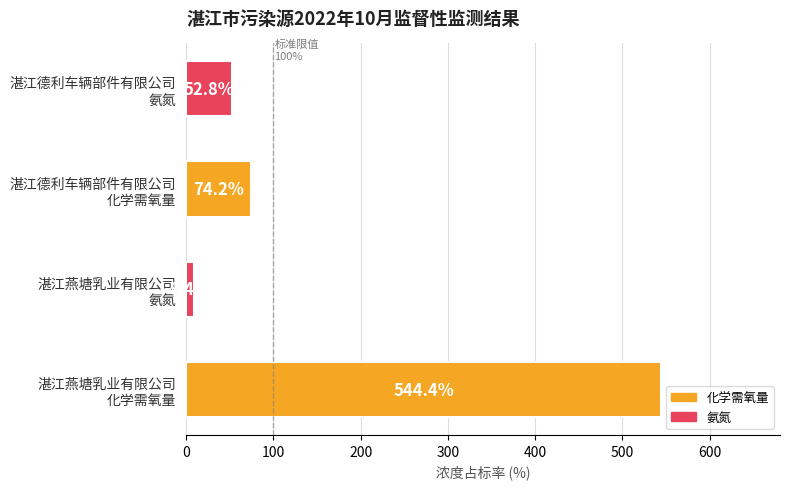

List the labels in order of value, largest first.

湛江燕塘乳业有限公司
化学需氧量, 湛江德利车辆部件有限公司
化学需氧量, 湛江德利车辆部件有限公司
氨氮, 湛江燕塘乳业有限公司
氨氮